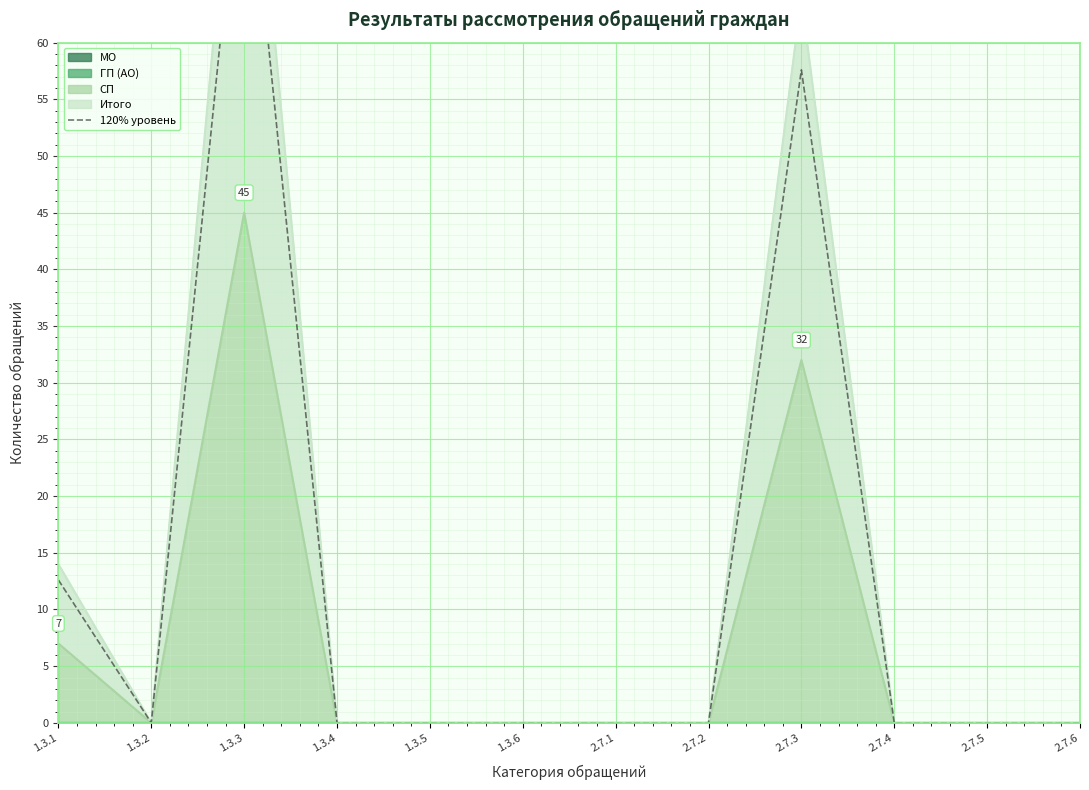

Which label corresponds to the largest value in the chart?

1.3.3